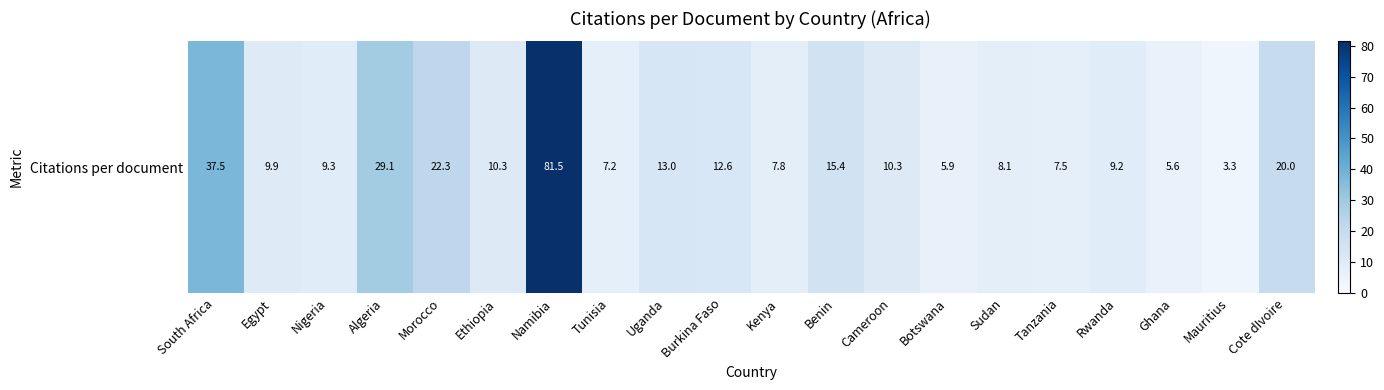

The value at Uganda is 20.7. True or false?

False